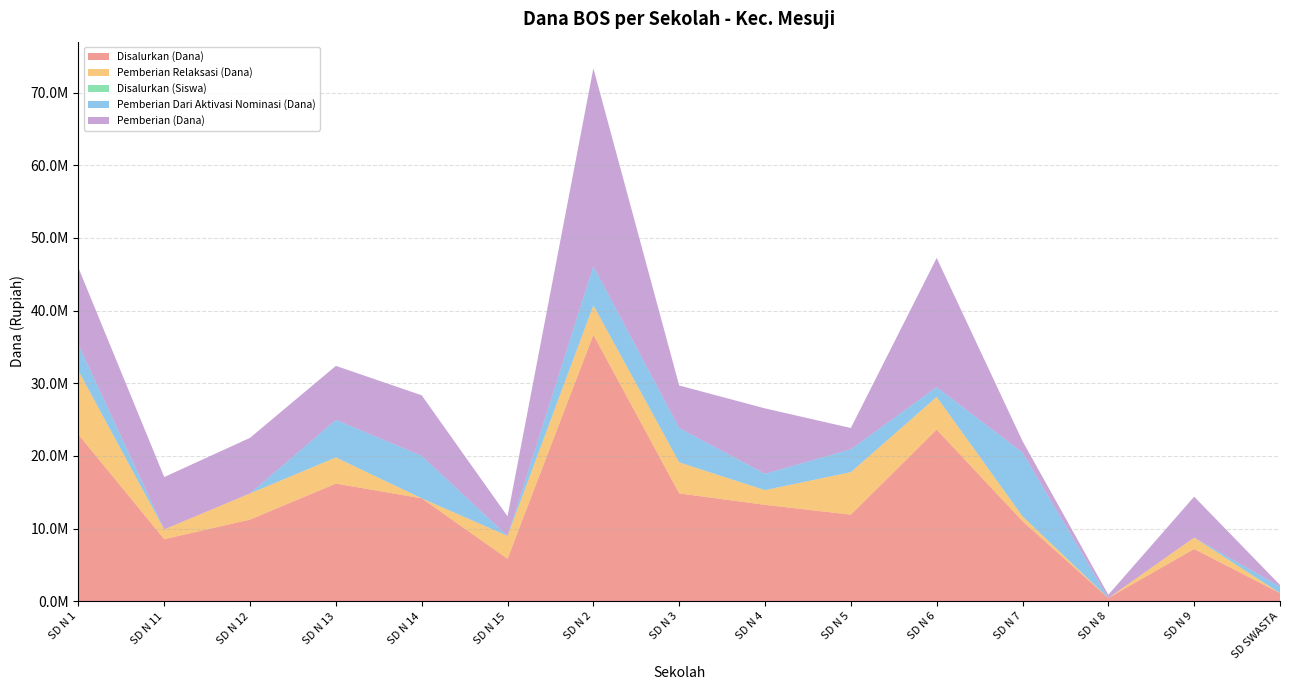

Reading right to left, list all the values displayed in this chart.

Disalurkan (Dana): SD SWASTA=1125000	SD N 9=7200000	SD N 8=450000	SD N 7=11025000	SD N 6=23625000	SD N 5=11925000	SD N 4=13275000	SD N 3=14850000	SD N 2=36675000	SD N 15=5850000	SD N 14=14175000	SD N 13=16200000	SD N 12=11250000	SD N 11=8550000	SD N 1=22950000
Pemberian Relaksasi (Dana): SD SWASTA=0	SD N 9=1575000	SD N 8=0	SD N 7=675000	SD N 6=4500000	SD N 5=5850000	SD N 4=2025000	SD N 3=4275000	SD N 2=4050000	SD N 15=3150000	SD N 14=0	SD N 13=3600000	SD N 12=3600000	SD N 11=1350000	SD N 1=8775000
Disalurkan (Siswa): SD SWASTA=3	SD N 9=19	SD N 8=1	SD N 7=26	SD N 6=59	SD N 5=31	SD N 4=35	SD N 3=39	SD N 2=91	SD N 15=13	SD N 14=33	SD N 13=40	SD N 12=28	SD N 11=24	SD N 1=55
Pemberian Dari Aktivasi Nominasi (Dana): SD SWASTA=900000	SD N 9=0	SD N 8=0	SD N 7=8775000	SD N 6=1350000	SD N 5=3150000	SD N 4=2250000	SD N 3=4725000	SD N 2=5400000	SD N 15=0	SD N 14=5850000	SD N 13=5175000	SD N 12=0	SD N 11=0	SD N 1=3600000
Pemberian (Dana): SD SWASTA=225000	SD N 9=5625000	SD N 8=450000	SD N 7=1575000	SD N 6=17775000	SD N 5=2925000	SD N 4=9000000	SD N 3=5850000	SD N 2=27225000	SD N 15=2700000	SD N 14=8325000	SD N 13=7425000	SD N 12=7650000	SD N 11=7200000	SD N 1=10575000